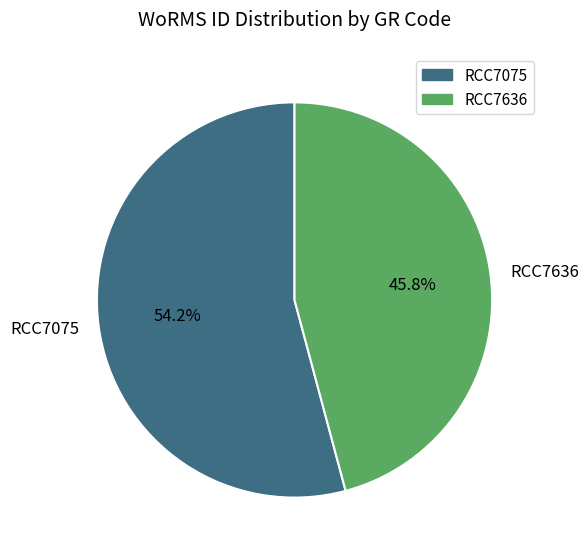

Between RCC7075 and RCC7636, which is larger?

RCC7075